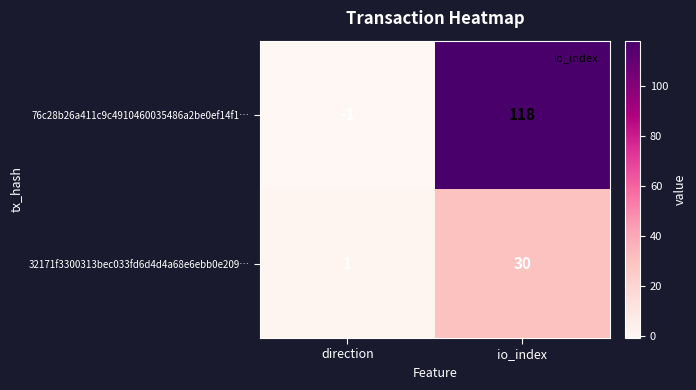

What is the spread (max minus min) of values at direction?

2